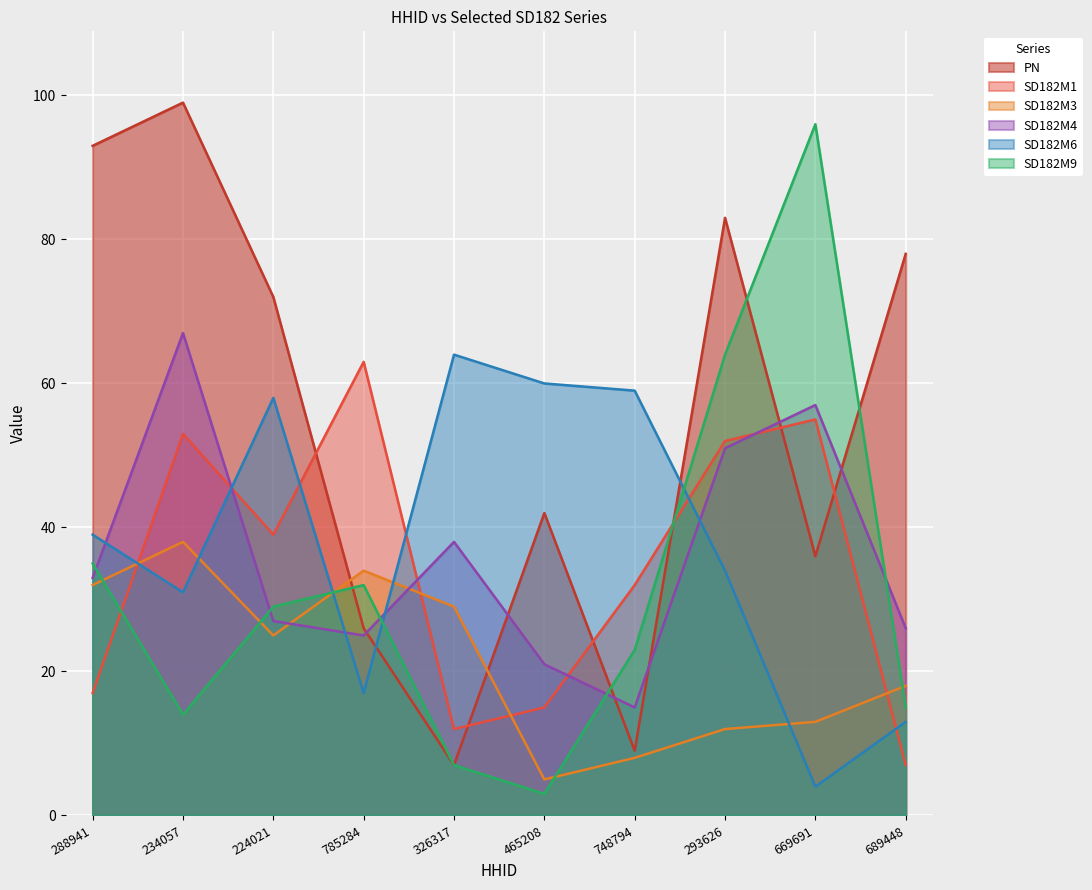

After their last crossing, which series has the higher values: SD182M3 or SD182M6?

SD182M3